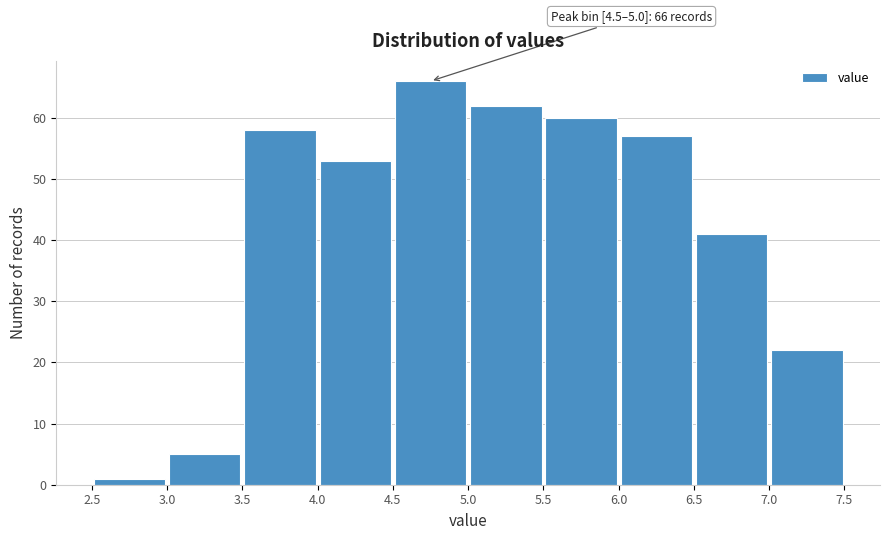

Over which range of the x-axis is the bar tallest?

4.5 to 5.0